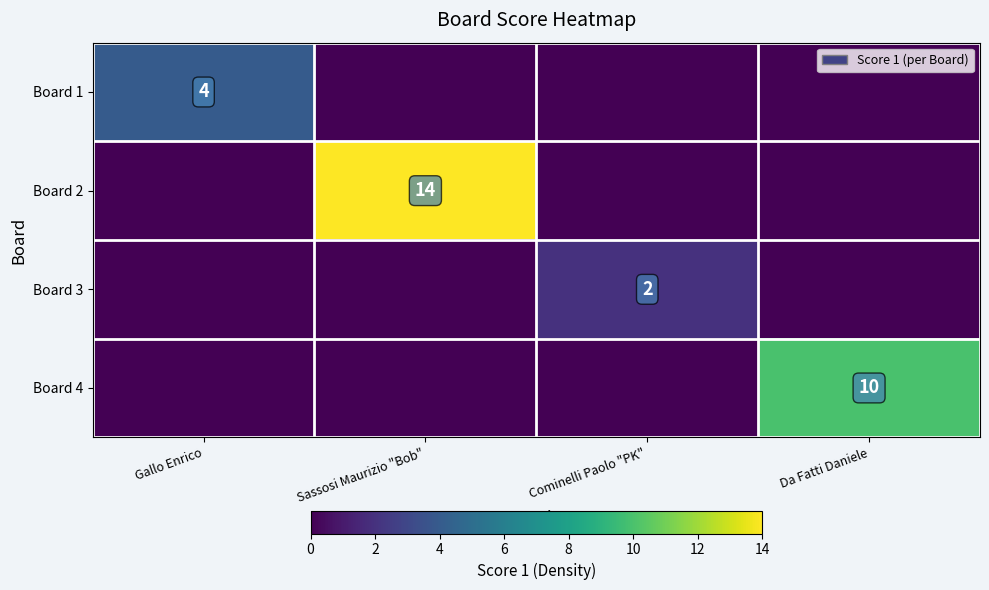

The Board 2 series shows 5 at Sassosi Maurizio "Bob". True or false?

False